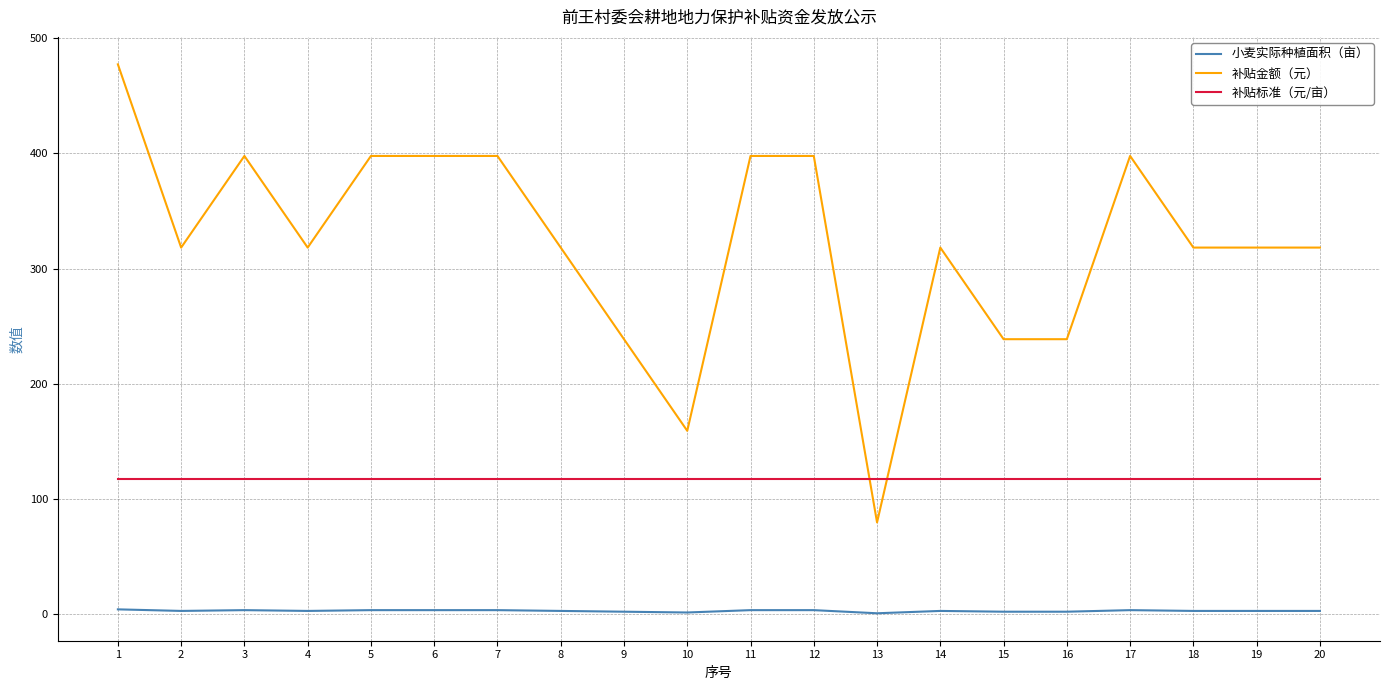

What is the greatest value displayed?

477.4